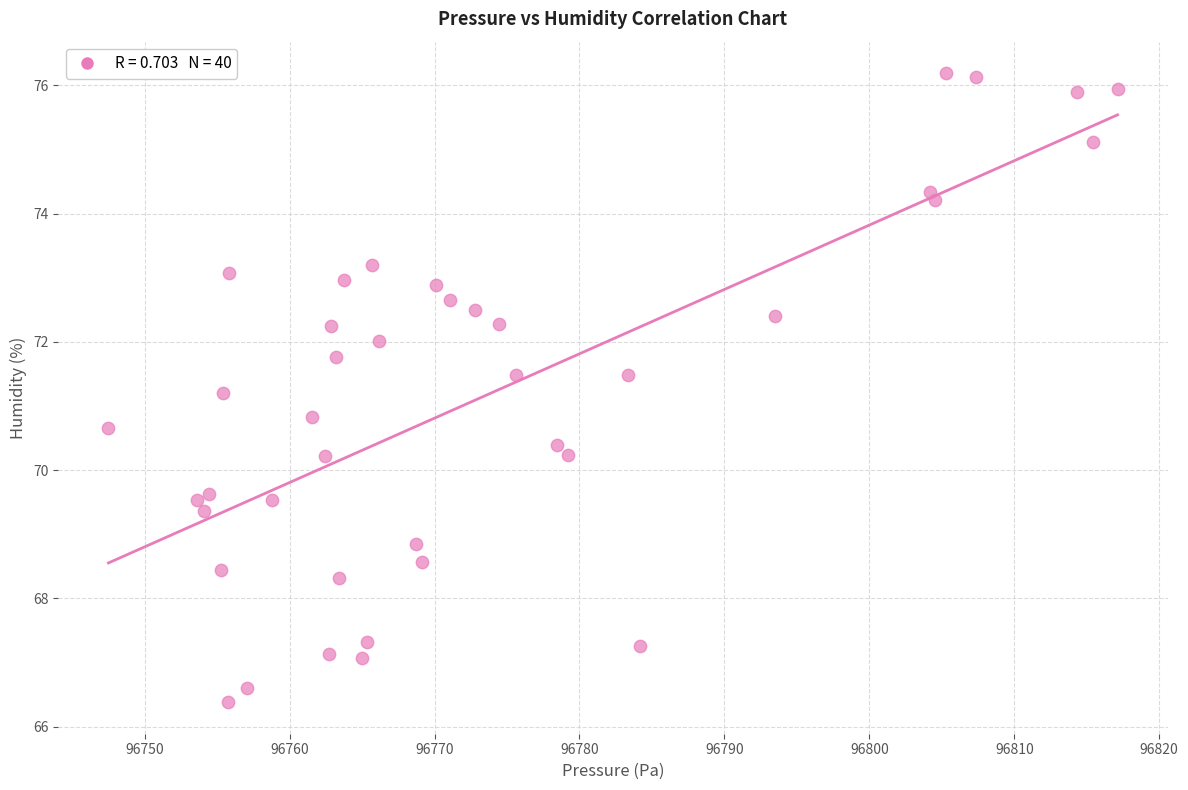

What is the range of X values (max minus min)?

69.6